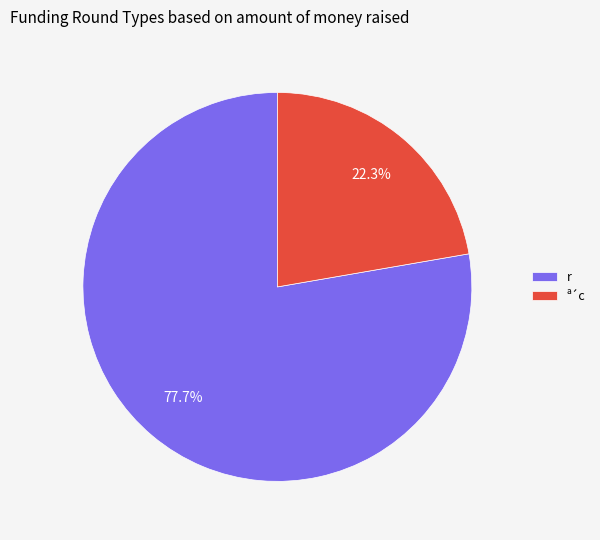

Which category has the biggest portion of the pie?

r